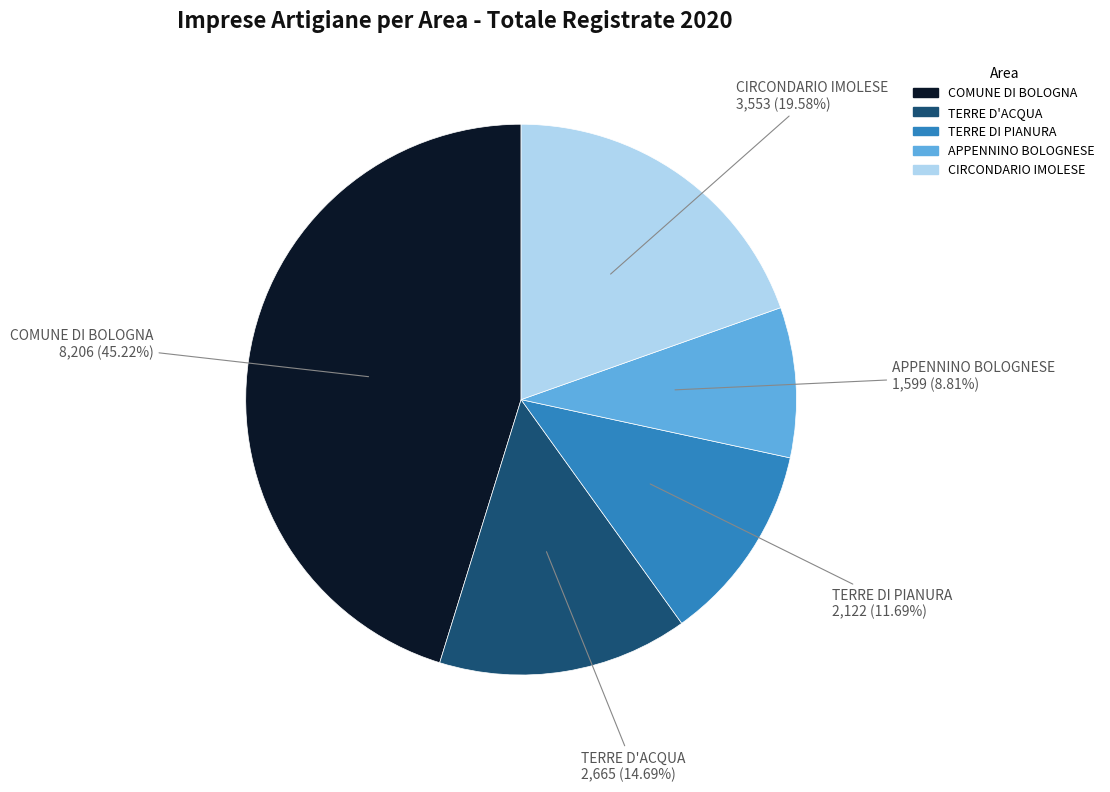

To the nearest percent, what portion does TERRE D'ACQUA represent?

15%